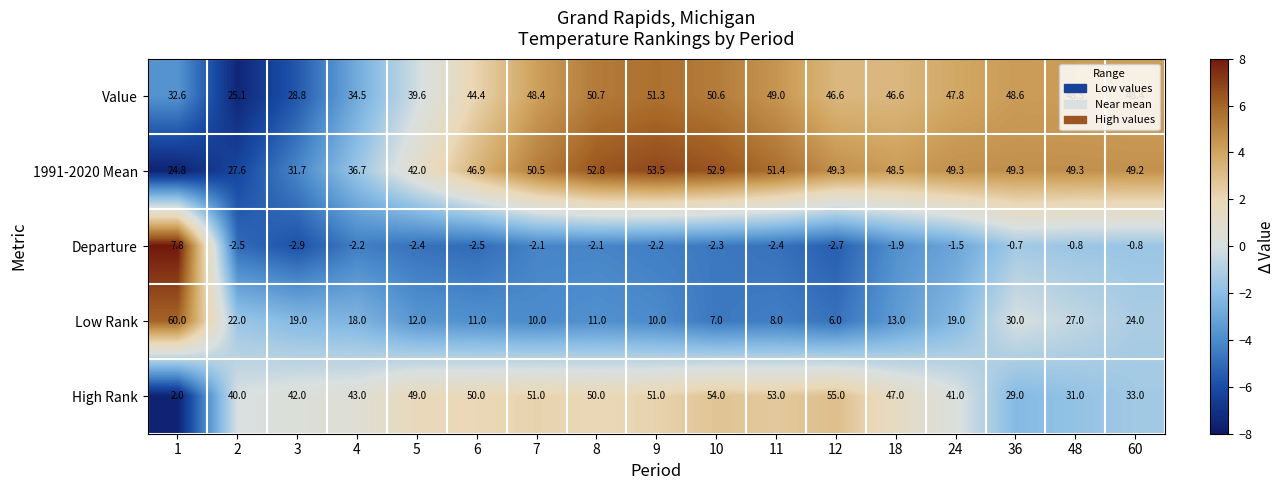

True or false: Low Rank has a value of 10.0 at 7.

True